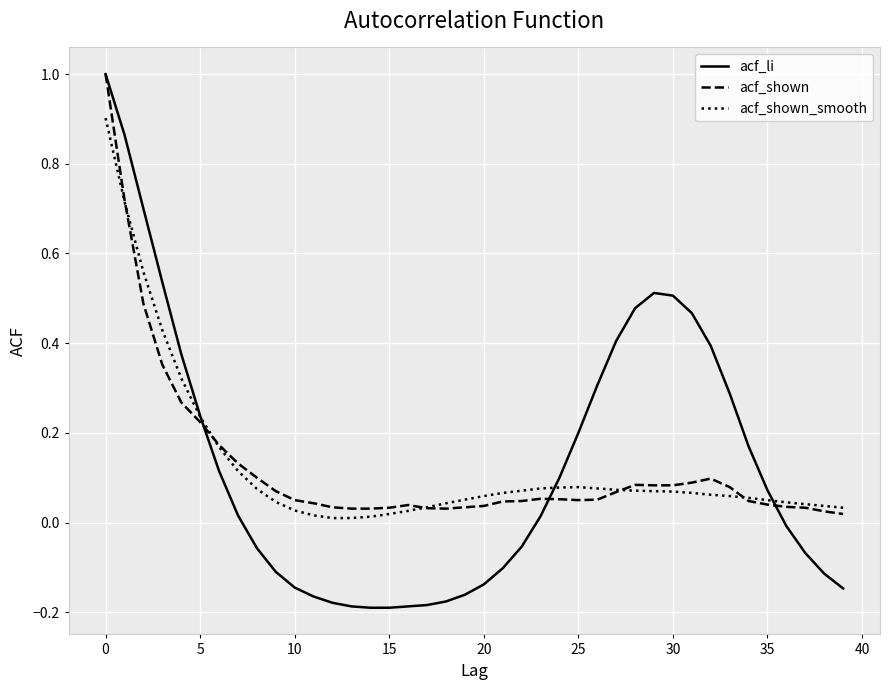

Is this an area chart (filled region under the line)?

No